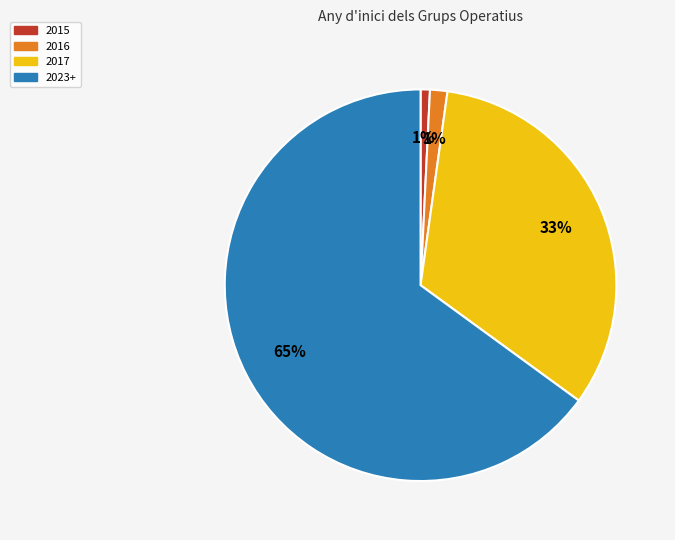

Does any single category account for the majority?

Yes